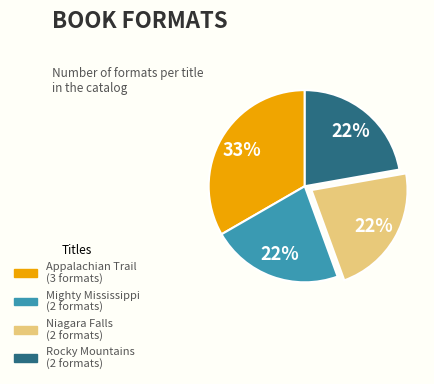

Approximately how many times larger is the value at Mighty Mississippi compared to Appalachian Trail?

0.7